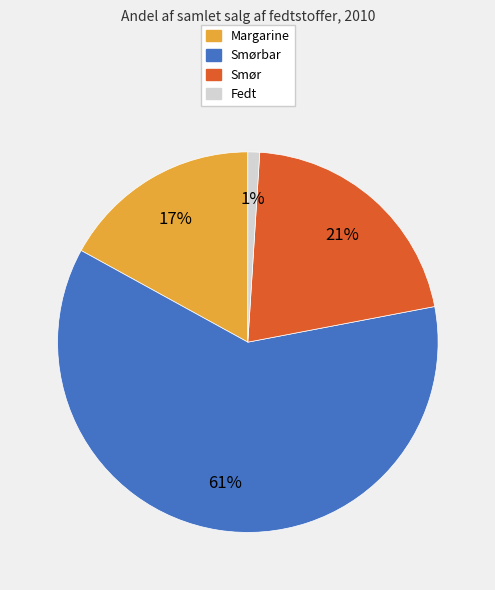

Is there a majority slice in this chart?

Yes